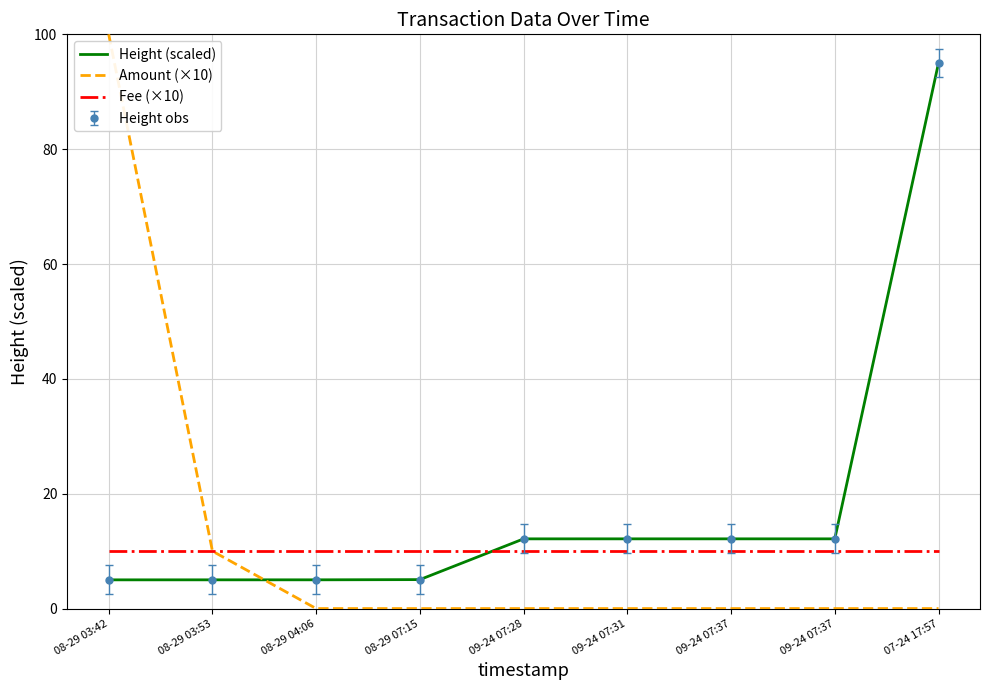

What is the label of the 5th point from the right?

09-24 07:28